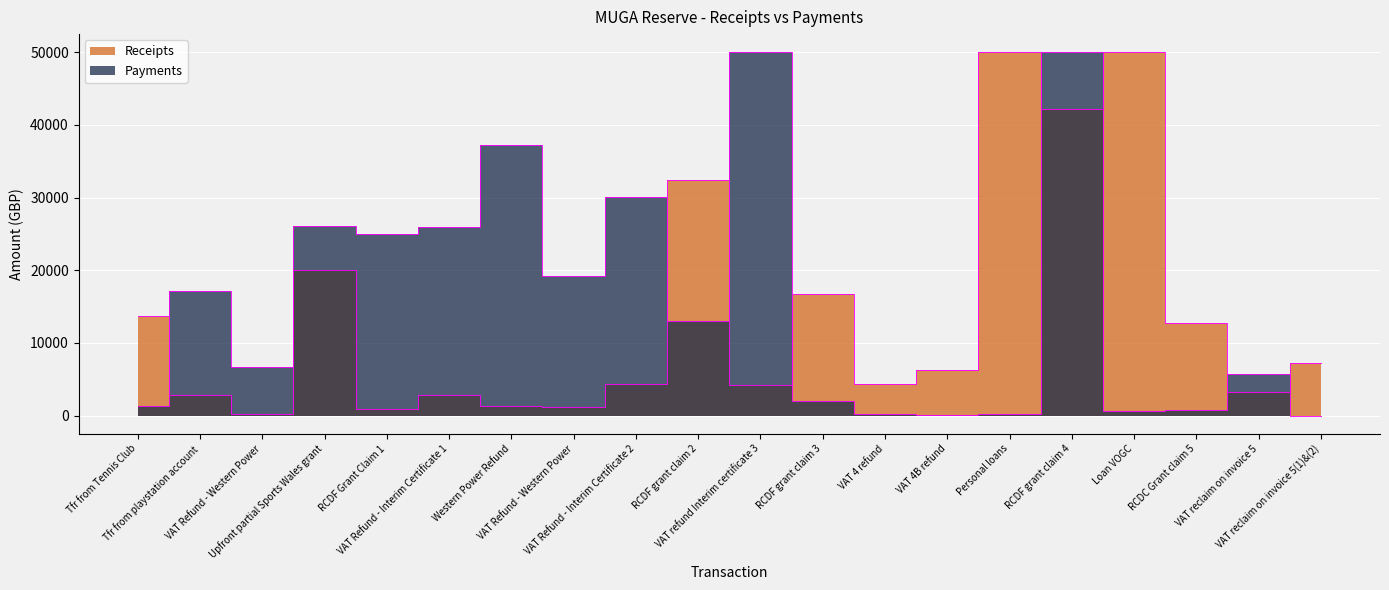

Where does the Receipts series first go above 6214?

Tfr from Tennis Club